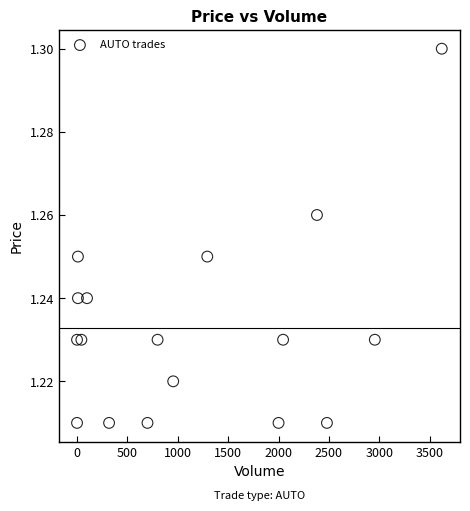

What is the range of X values (max minus min)?

3618.0